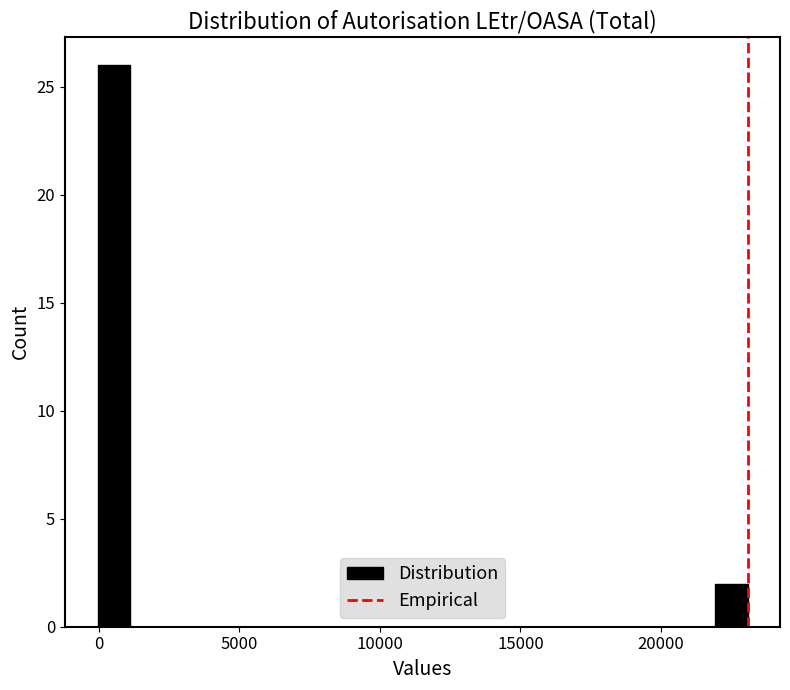

Around what value on the x-axis is the tallest bar? Give the approximate position of its centre, as read against the axis.

500